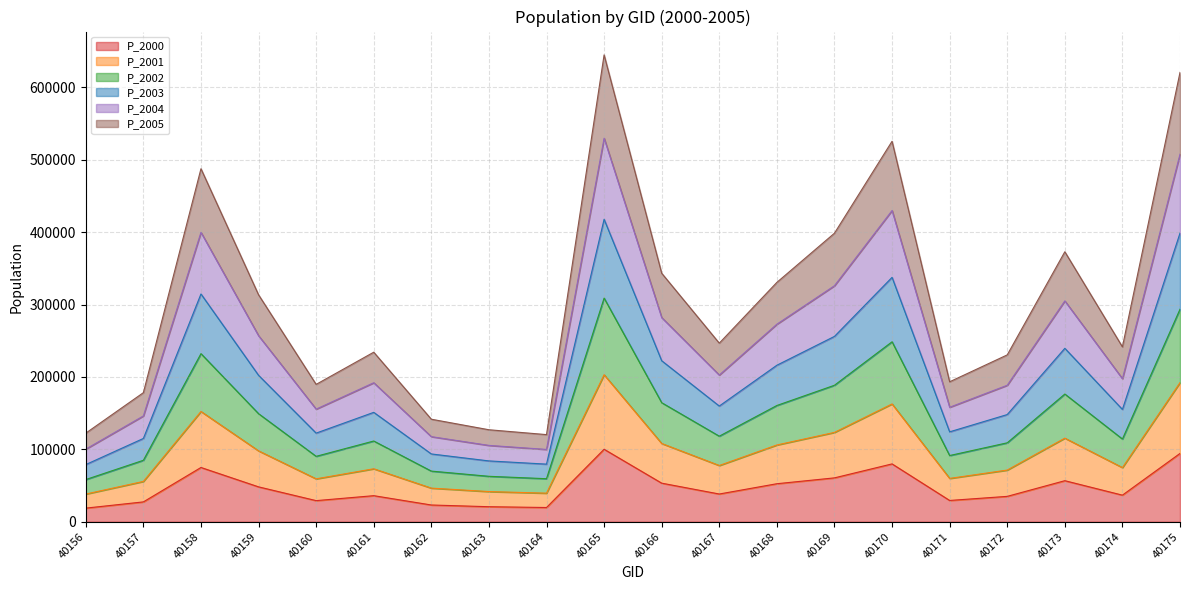

The P_2000 series shows 29391.6 at 40171. True or false?

True